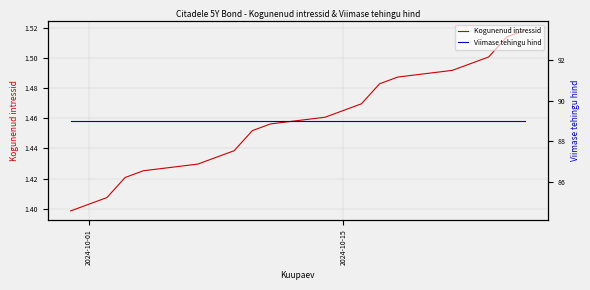

How many lines are shown in the chart?

2